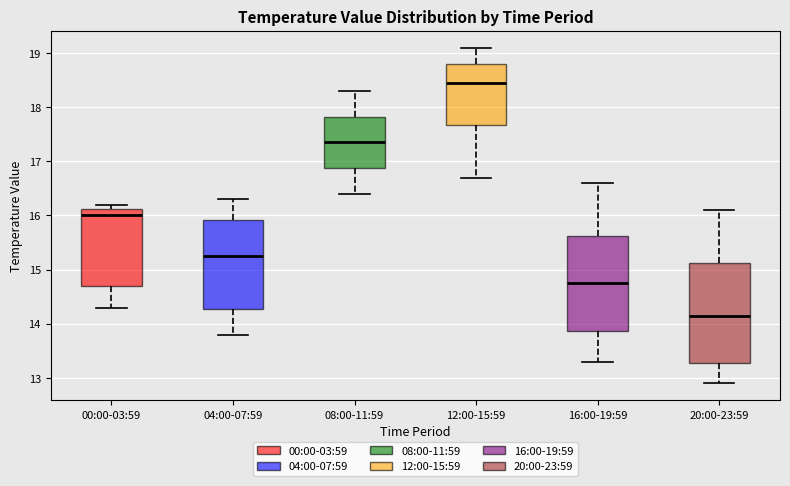

Reading left to right, transcribe this box plot: for each box, give where its median line is, the range the box spans, and where its two whiskers end, as read against the y-axis. The values are not printed on the chart, so give them approximately, as read against the axis.

00:00-03:59: median 16.0, box 14.7 to 16.1, whiskers 14.3 to 16.2
04:00-07:59: median 15.3, box 14.3 to 15.9, whiskers 13.8 to 16.3
08:00-11:59: median 17.4, box 16.9 to 17.8, whiskers 16.4 to 18.3
12:00-15:59: median 18.5, box 17.7 to 18.8, whiskers 16.7 to 19.1
16:00-19:59: median 14.8, box 13.9 to 15.6, whiskers 13.3 to 16.6
20:00-23:59: median 14.2, box 13.3 to 15.1, whiskers 12.9 to 16.1